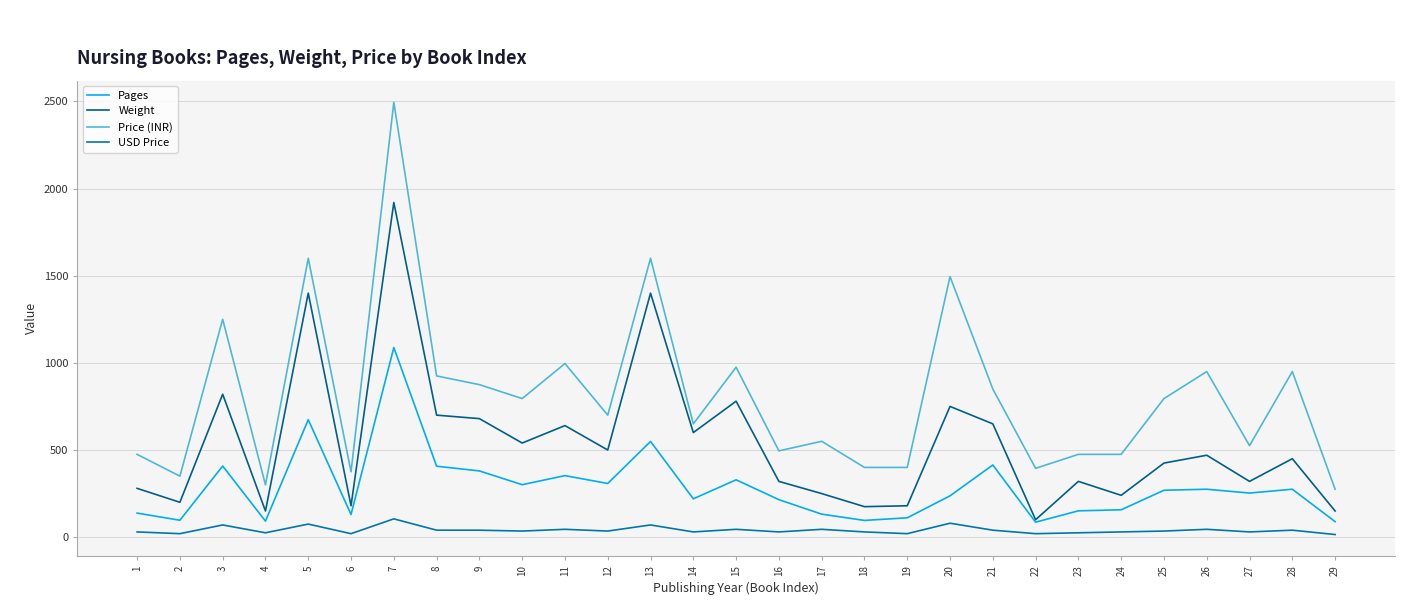

Which series has the largest total across all categories?

Price (INR)